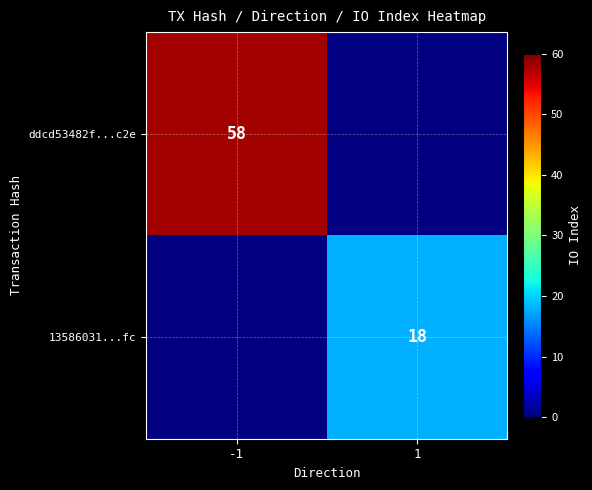

True or false: ddcd53482f...c2e has a value of 58 at -1.

True